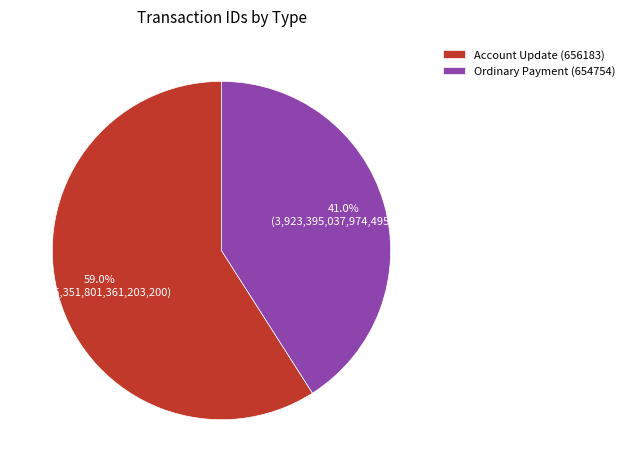

Rank the categories by value from highest to lowest.

Account Update (656183), Ordinary Payment (654754)